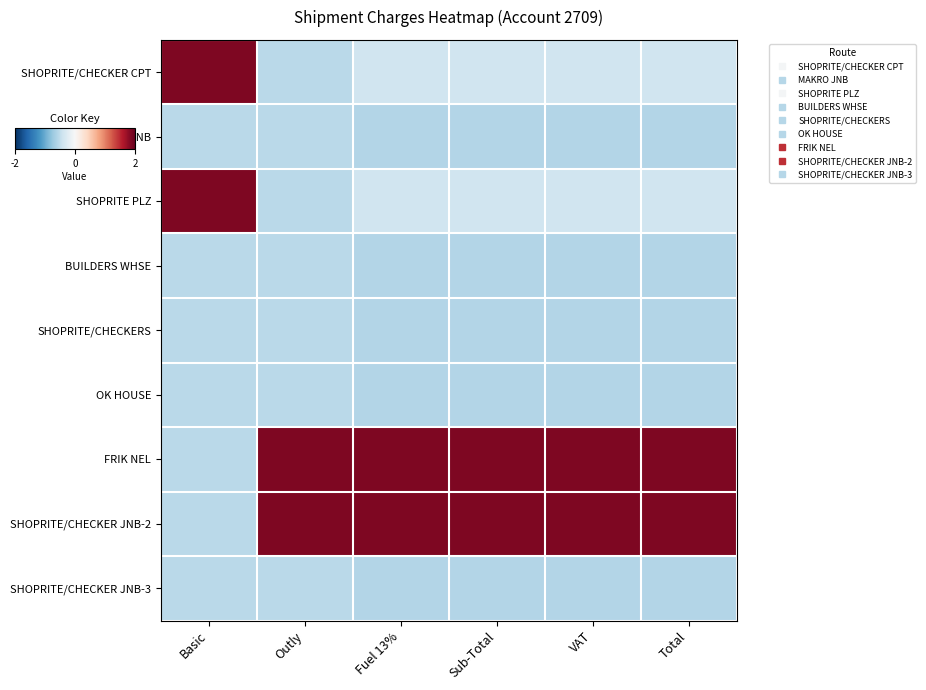

Reading left to right, extract all data points from this chart.

SHOPRITE/CHECKER CPT: Basic=1.9	Outly=-0.5	Fuel 13%=-0.4	Sub-Total=-0.4	VAT=-0.4	Total=-0.4
MAKRO JNB: Basic=-0.5	Outly=-0.5	Fuel 13%=-0.6	Sub-Total=-0.6	VAT=-0.6	Total=-0.6
SHOPRITE PLZ: Basic=1.9	Outly=-0.5	Fuel 13%=-0.4	Sub-Total=-0.4	VAT=-0.4	Total=-0.4
BUILDERS WHSE: Basic=-0.5	Outly=-0.5	Fuel 13%=-0.6	Sub-Total=-0.6	VAT=-0.6	Total=-0.6
SHOPRITE/CHECKERS: Basic=-0.5	Outly=-0.5	Fuel 13%=-0.6	Sub-Total=-0.6	VAT=-0.6	Total=-0.6
OK HOUSE: Basic=-0.5	Outly=-0.5	Fuel 13%=-0.6	Sub-Total=-0.6	VAT=-0.6	Total=-0.6
FRIK NEL: Basic=-0.5	Outly=1.9	Fuel 13%=1.9	Sub-Total=1.9	VAT=1.9	Total=1.9
SHOPRITE/CHECKER JNB-2: Basic=-0.5	Outly=1.9	Fuel 13%=1.9	Sub-Total=1.9	VAT=1.9	Total=1.9
SHOPRITE/CHECKER JNB-3: Basic=-0.5	Outly=-0.5	Fuel 13%=-0.6	Sub-Total=-0.6	VAT=-0.6	Total=-0.6